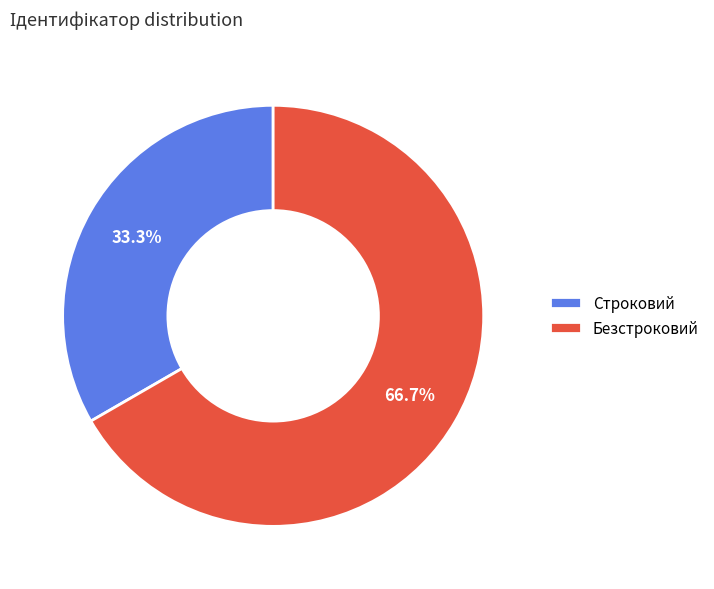

Rank the categories by value from highest to lowest.

Безстроковий, Строковий